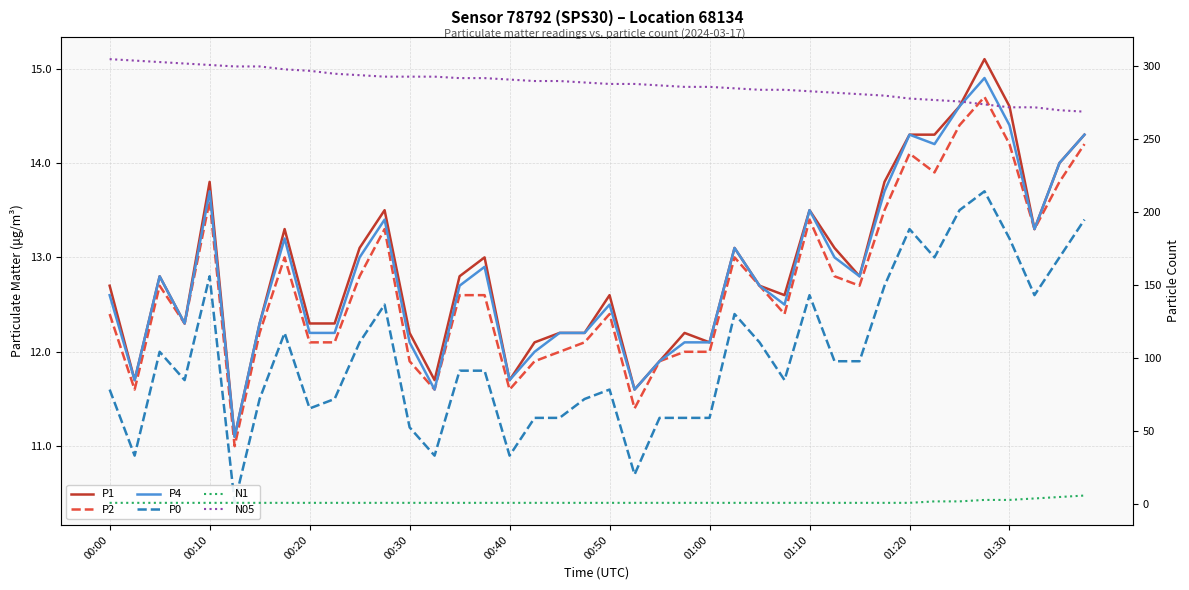

Reading right to left, extract all data points from this chart.

P1: 14.3	14.0	13.3	14.6	15.1	14.6	14.3	14.3	13.8	12.8	13.1	13.5	12.6	12.7	13.1	12.1	12.2	11.9	11.6	12.6	12.2	12.2	12.1	11.7	13.0	12.8	11.7	12.2	13.5	13.1	12.3	12.3	13.3	12.3	11.1	13.8	12.3	12.8	11.7	12.7
P2: 14.2	13.8	13.3	14.2	14.7	14.4	13.9	14.1	13.5	12.7	12.8	13.4	12.4	12.7	13.0	12.0	12.0	11.9	11.4	12.4	12.1	12.0	11.9	11.6	12.6	12.6	11.6	11.9	13.3	12.8	12.1	12.1	13.0	12.2	11.0	13.6	12.3	12.7	11.6	12.4
P4: 14.3	14.0	13.3	14.4	14.9	14.6	14.2	14.3	13.7	12.8	13.0	13.5	12.5	12.7	13.1	12.1	12.1	11.9	11.6	12.5	12.2	12.2	12.0	11.7	12.9	12.7	11.6	12.1	13.4	13.0	12.2	12.2	13.2	12.3	11.1	13.7	12.3	12.8	11.7	12.6
P0: 13.4	13.0	12.6	13.2	13.7	13.5	13.0	13.3	12.7	11.9	11.9	12.6	11.7	12.1	12.4	11.3	11.3	11.3	10.7	11.6	11.5	11.3	11.3	10.9	11.8	11.8	10.9	11.2	12.5	12.1	11.5	11.4	12.2	11.5	10.4	12.8	11.7	12.0	10.9	11.6
N1: 6.0	5.0	4.0	3.0	3.0	2.0	2.0	1.0	1.0	1.0	1.0	1.0	1.0	1.0	1.0	1.0	1.0	1.0	1.0	1.0	1.0	1.0	1.0	1.0	1.0	1.0	1.0	1.0	1.0	1.0	1.0	1.0	1.0	1.0	1.0	1.0	1.0	1.0	1.0	1.0
N05: 269.0	270.0	272.0	272.0	274.0	276.0	277.0	278.0	280.0	281.0	282.0	283.0	284.0	284.0	285.0	286.0	286.0	287.0	288.0	288.0	289.0	290.0	290.0	291.0	292.0	292.0	293.0	293.0	293.0	294.0	295.0	297.0	298.0	300.0	300.0	301.0	302.0	303.0	304.0	305.0